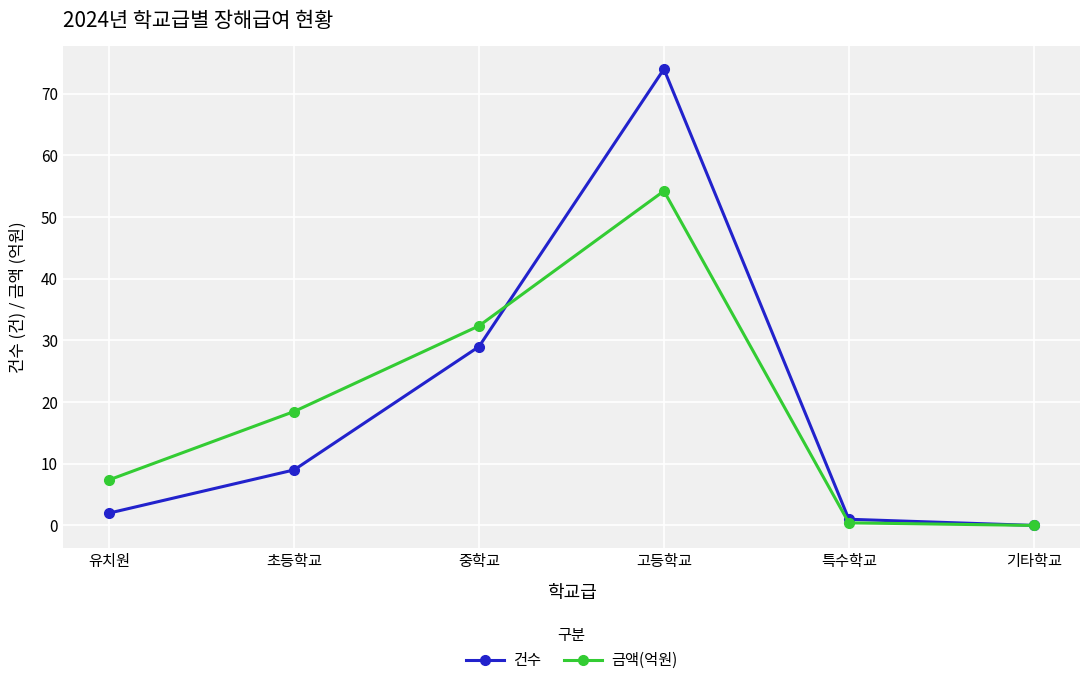

Reading left to right, extract all data points from this chart.

건수: 유치원=2.0	초등학교=9.0	중학교=29.0	고등학교=74.0	특수학교=1.0	기타학교=0.0
금액(억원): 유치원=7.4	초등학교=18.5	중학교=32.4	고등학교=54.2	특수학교=0.4	기타학교=0.0